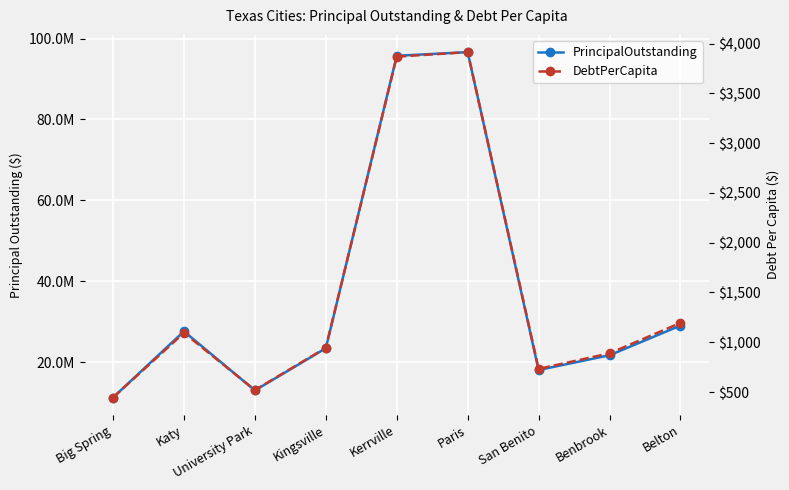

What is the difference between the highest and lowest values at Big Spring?

11264555.1